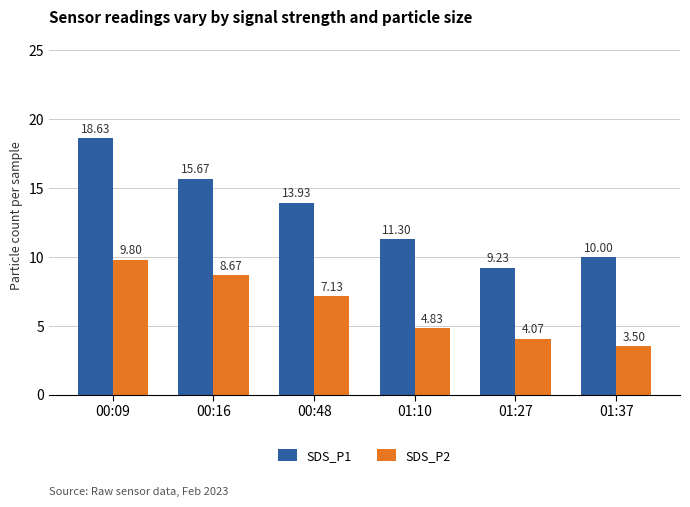

At 01:27, list the series in order from smallest to largest.

SDS_P2, SDS_P1